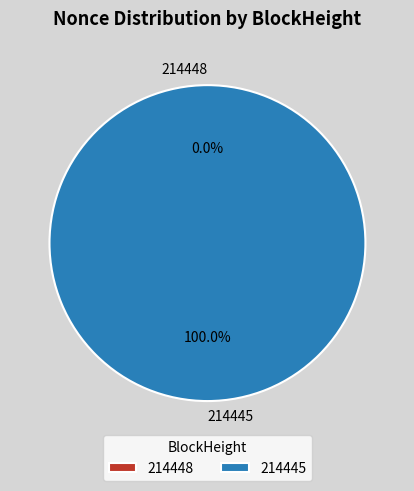

What is the majority slice?

214445